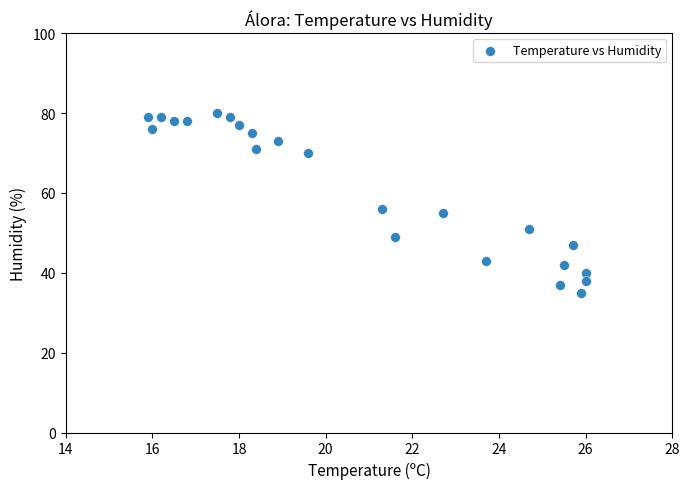

What Y value in the scatter plot is closest to 57?

56